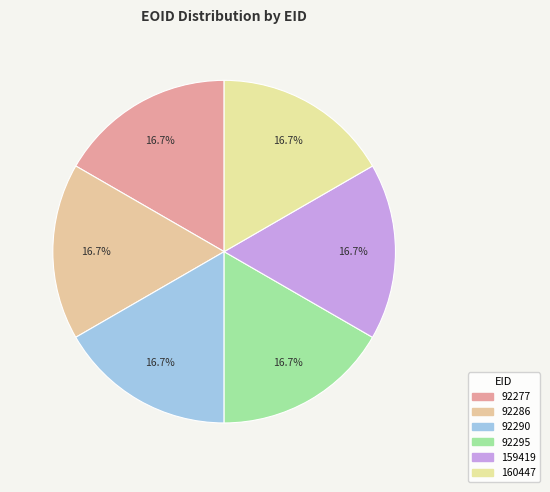

Do 92286 and 92295 together represent more than half of the pie?

No